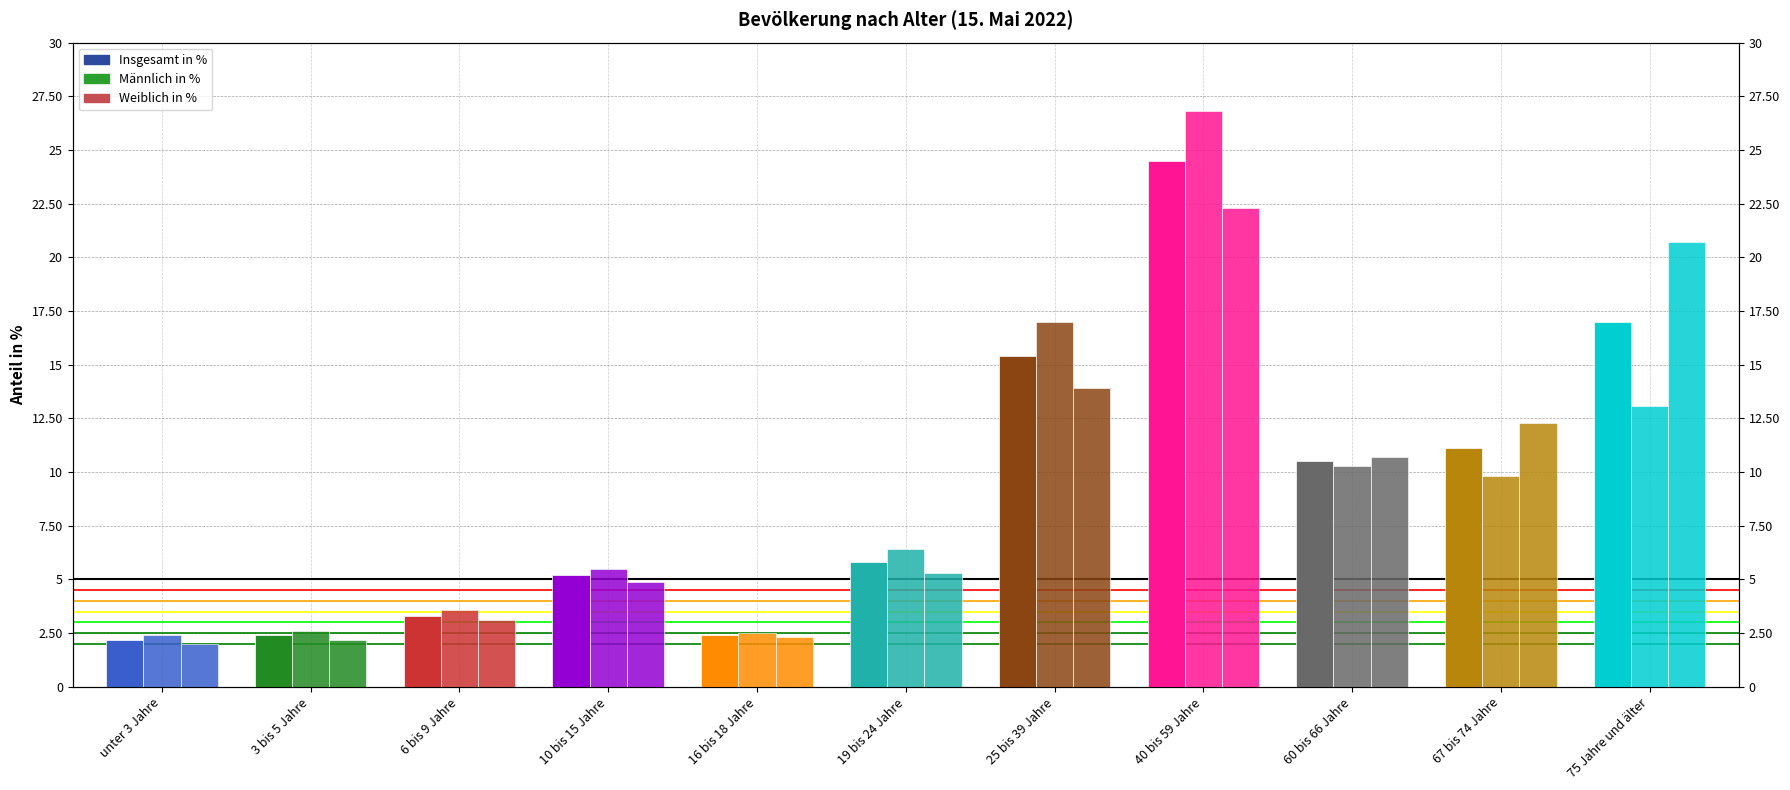

Reading left to right, list all the values displayed in this chart.

Insgesamt in %: 2.2	2.4	3.3	5.2	2.4	5.8	15.4	24.5	10.5	11.1	17.0
Männlich in %: 2.4	2.6	3.6	5.5	2.5	6.4	17.0	26.8	10.3	9.8	13.1
Weiblich in %: 2.0	2.2	3.1	4.9	2.3	5.3	13.9	22.3	10.7	12.3	20.7